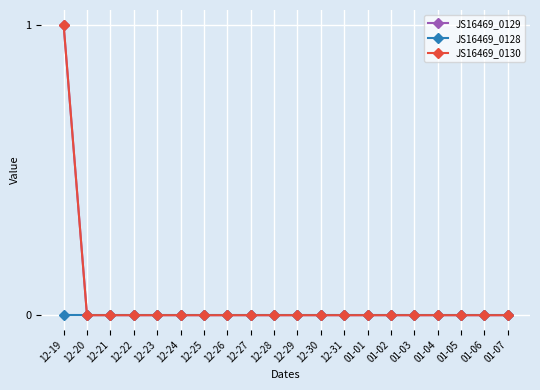

At how many categories does at least one series exceed 0?

1